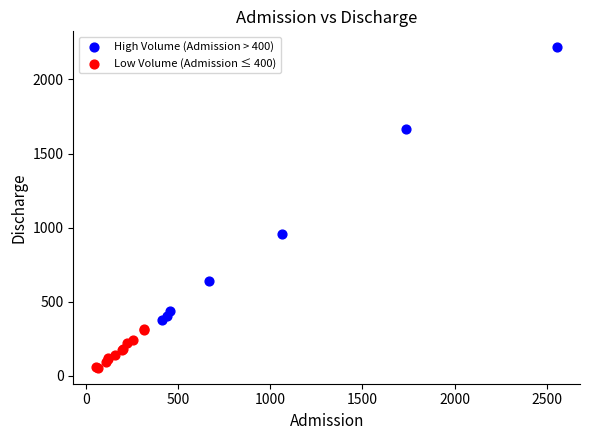

Which series has the largest Y range (max minus min)?

High Volume (Admission > 400)